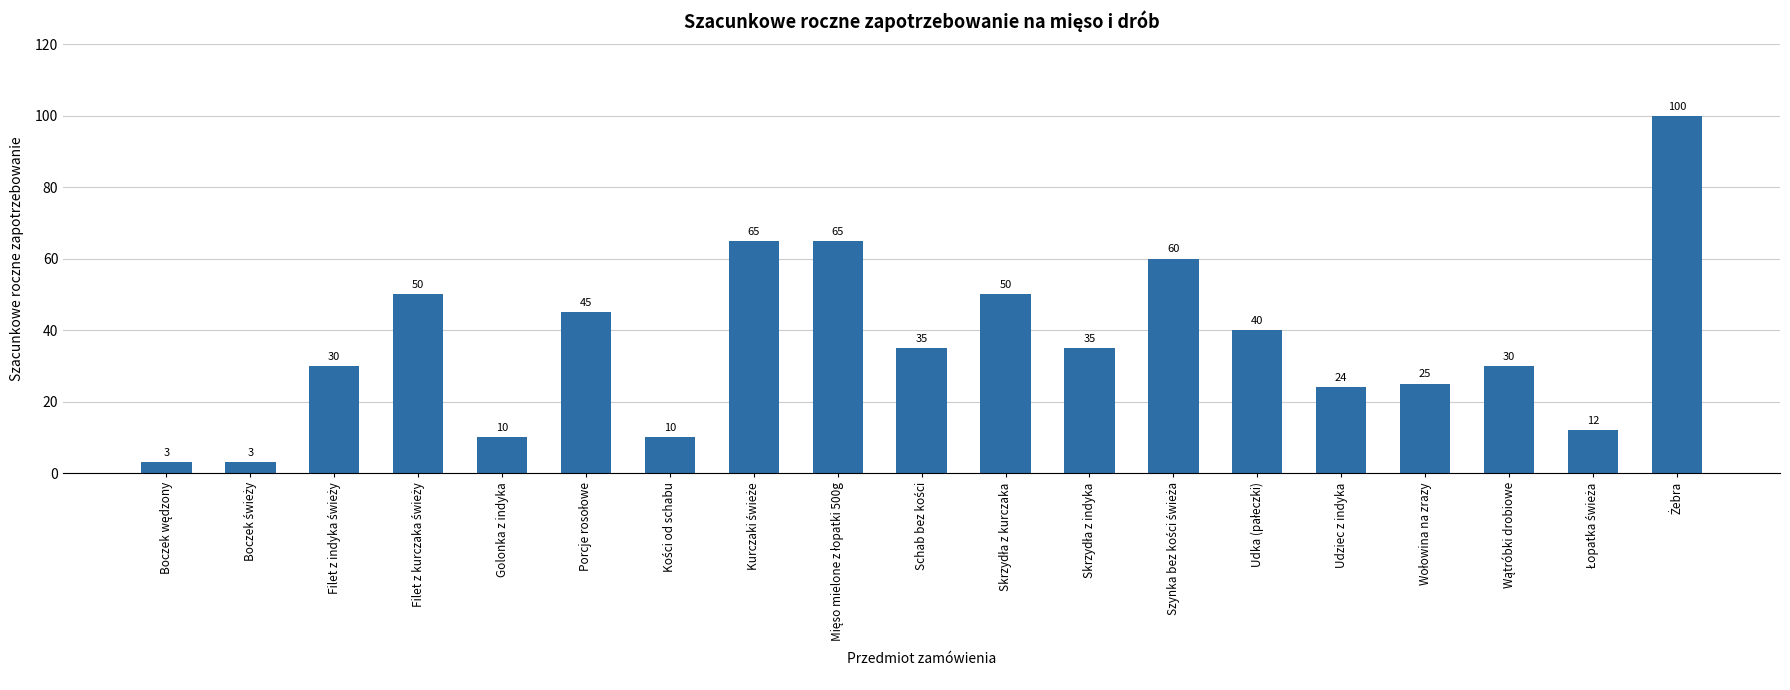

The value at Udziec z indyka is 16. True or false?

False